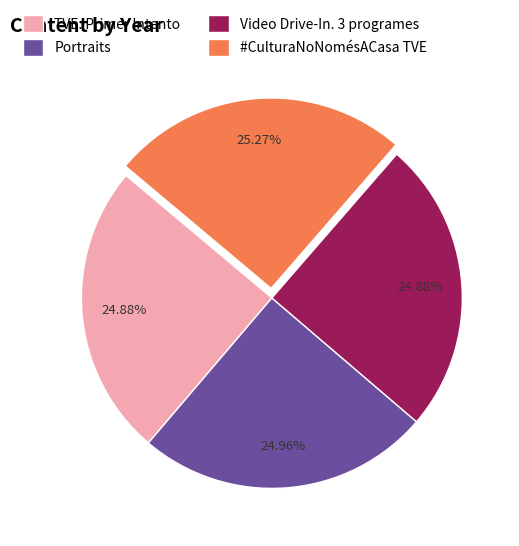

Is it true that Portraits is 11% of the pie?

False